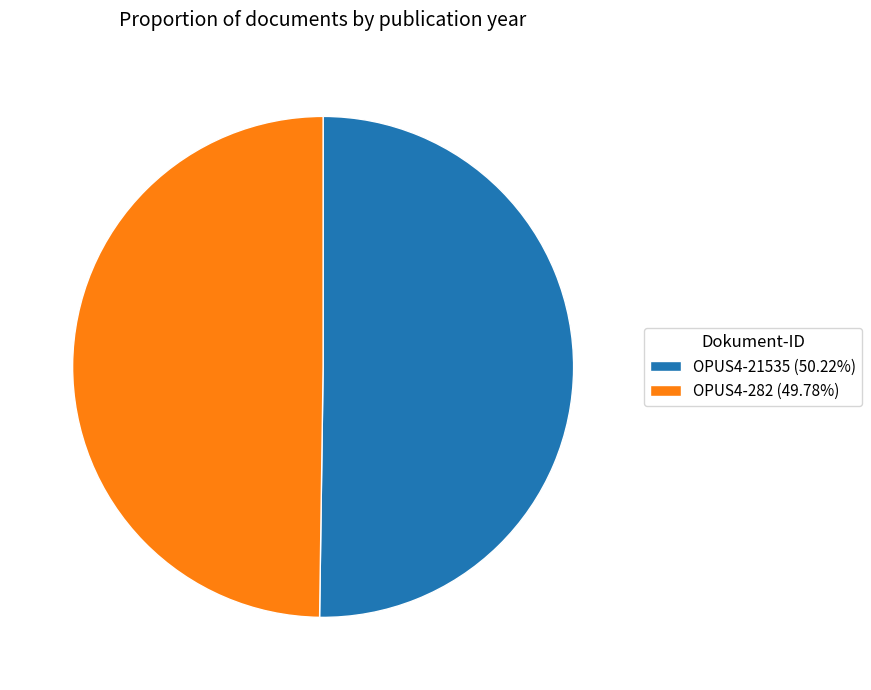

Is the sum of OPUS4-21535 (50.22%) and OPUS4-282 (49.78%) greater than half?

Yes